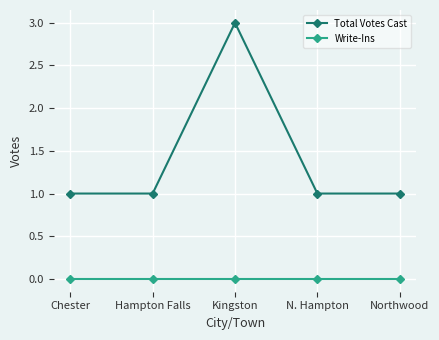

Where is the first local maximum for Total Votes Cast?

Kingston